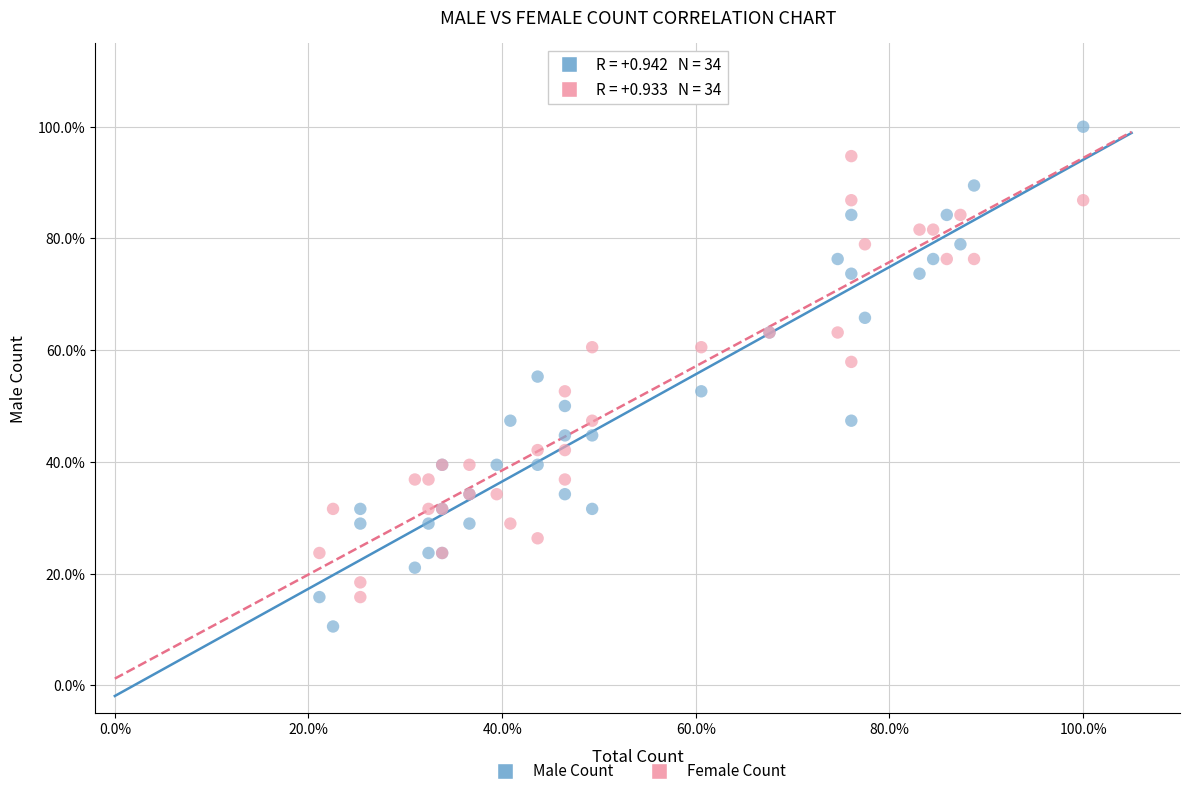

Which series contains the highest Y value?

Male Count